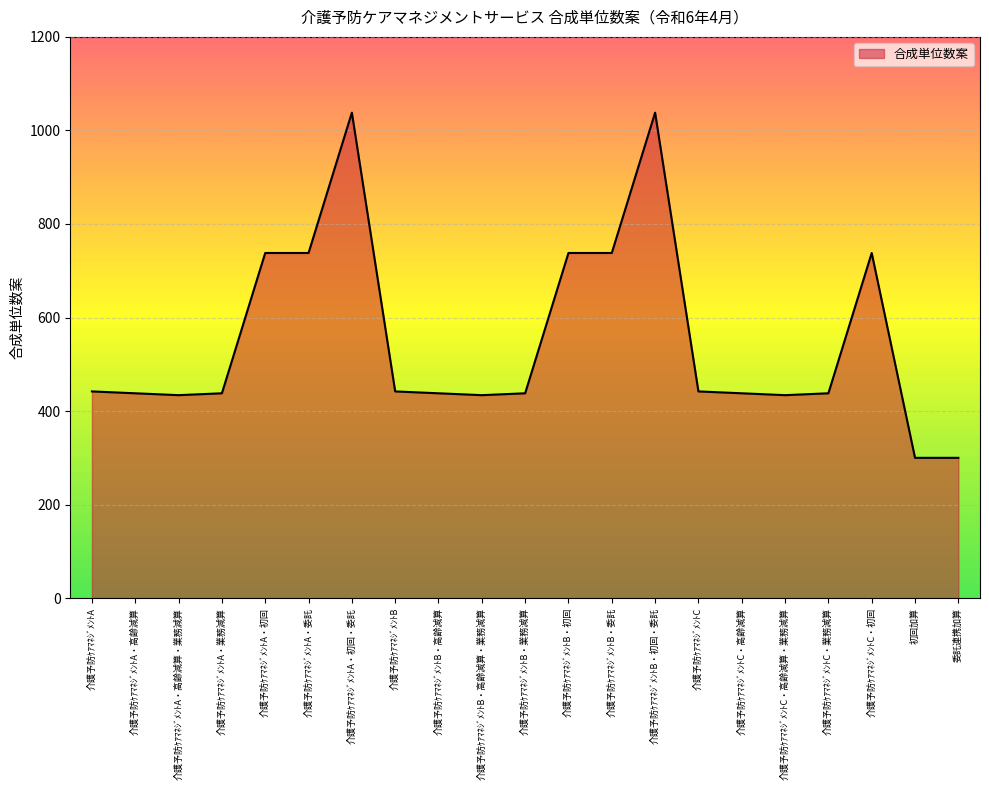

What is the greatest value displayed?

1038